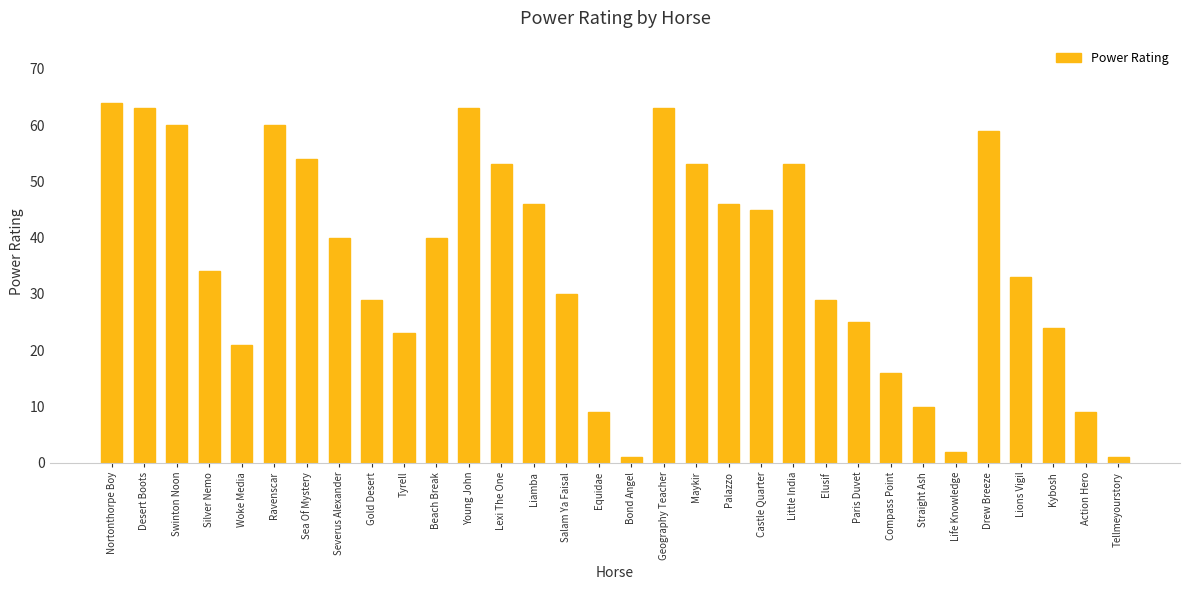

What is the label of the 17th bar from the right?

Equidae